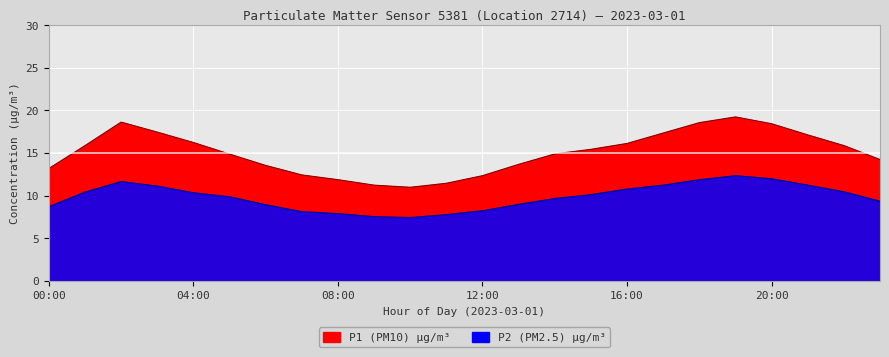

What is the sum of the P2 values at 21:00 and 10:00?

18.7